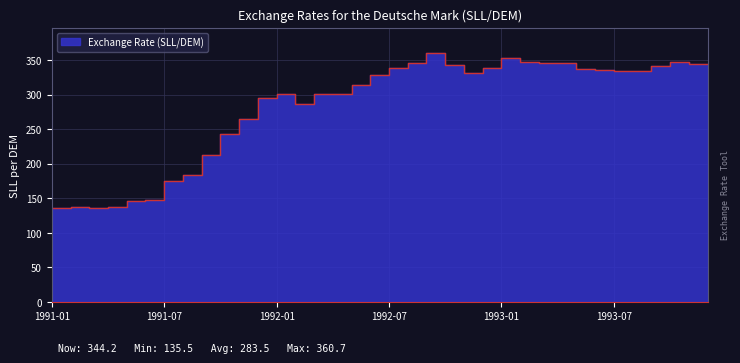

What is the label of the 19th point from the right?

1992-06